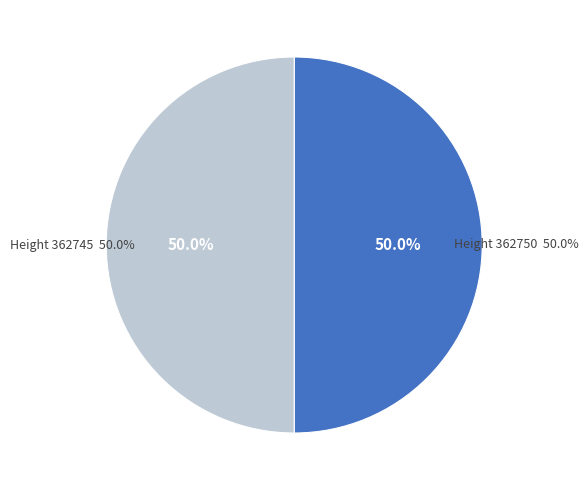

To the nearest percent, what is the average slice percentage?

50%